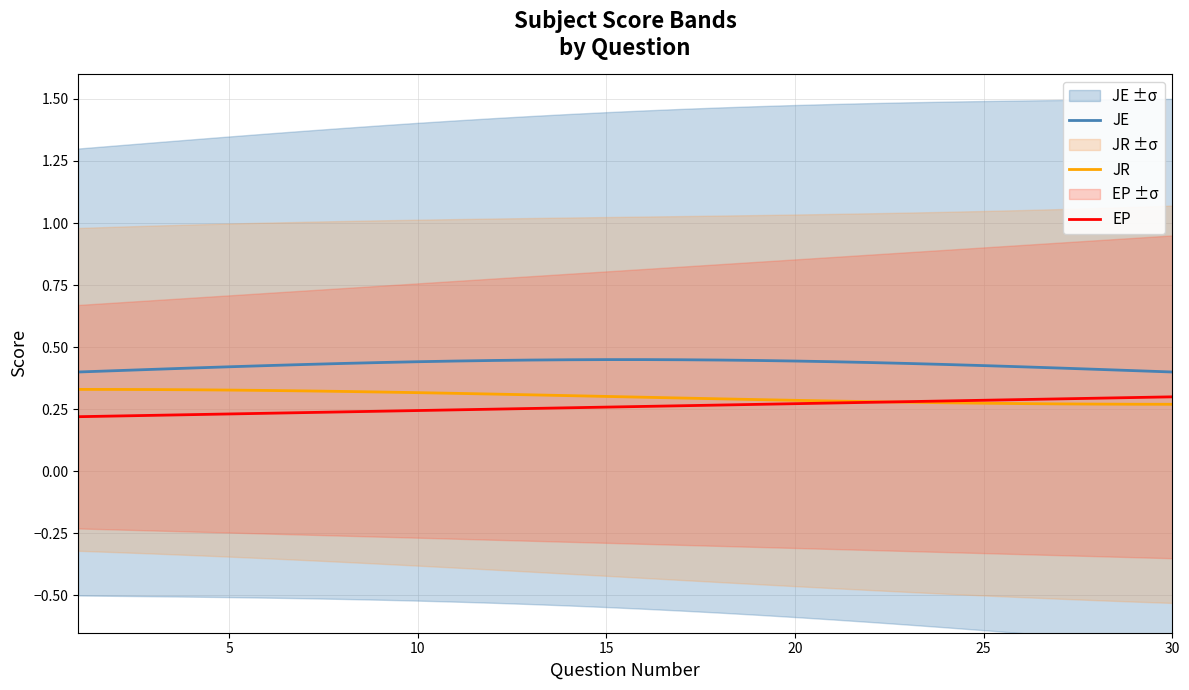

At how many categories does at least one series exceed 0?

30